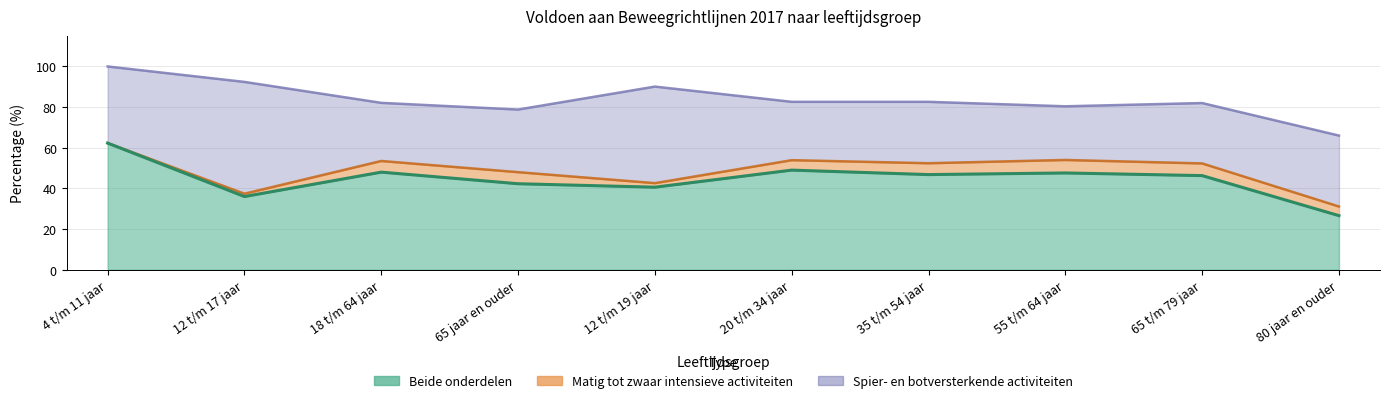

Is the value of Beide onderdelen at 12 t/m 19 jaar greater than the value of Spier- en botversterkende activiteiten at 55 t/m 64 jaar?

No